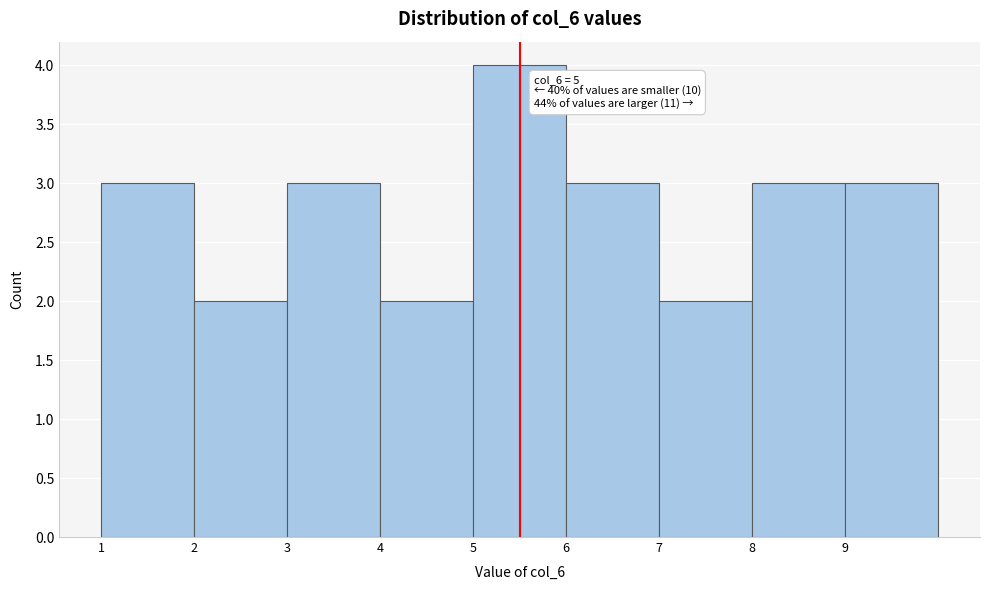

Reading left to right, transcribe all the data shown in this chart.

1=3	2=2	3=3	4=2	5=4	6=3	7=2	8=3	9=3